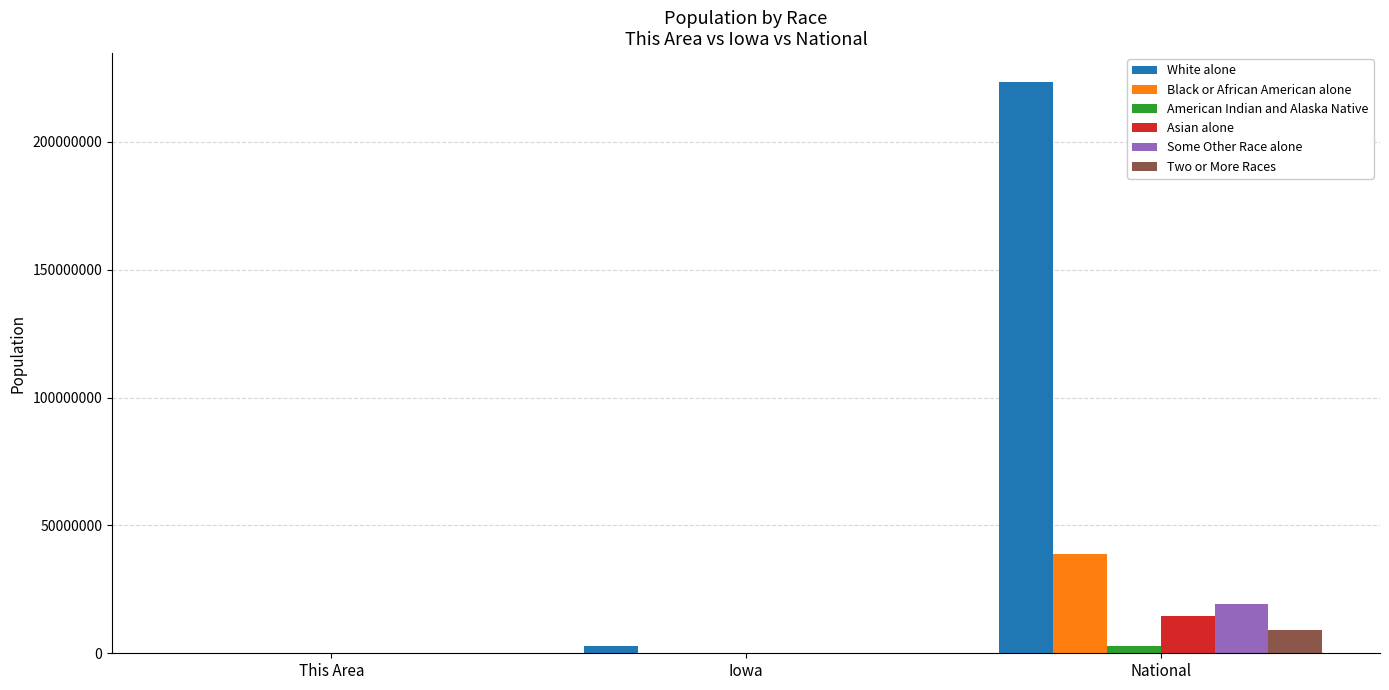

At which label does Some Other Race alone reach its peak?

National